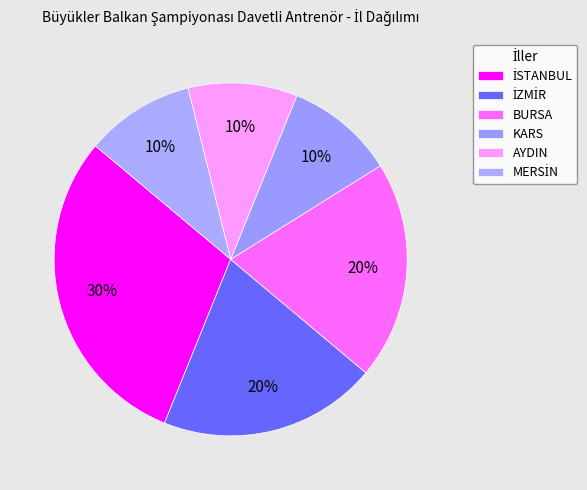

How many segments does this pie chart have?

6